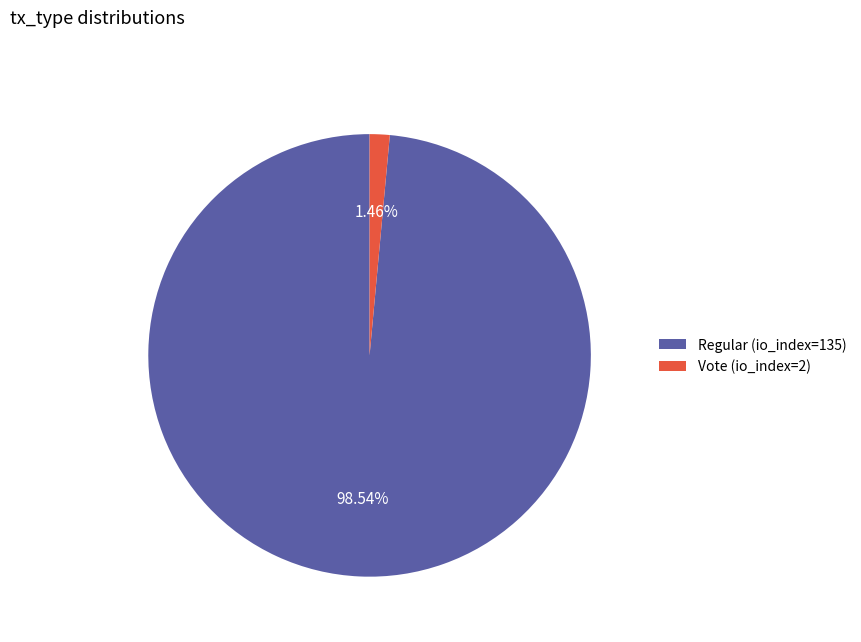

To the nearest percent, what portion does Regular (io_index=135) represent?

99%